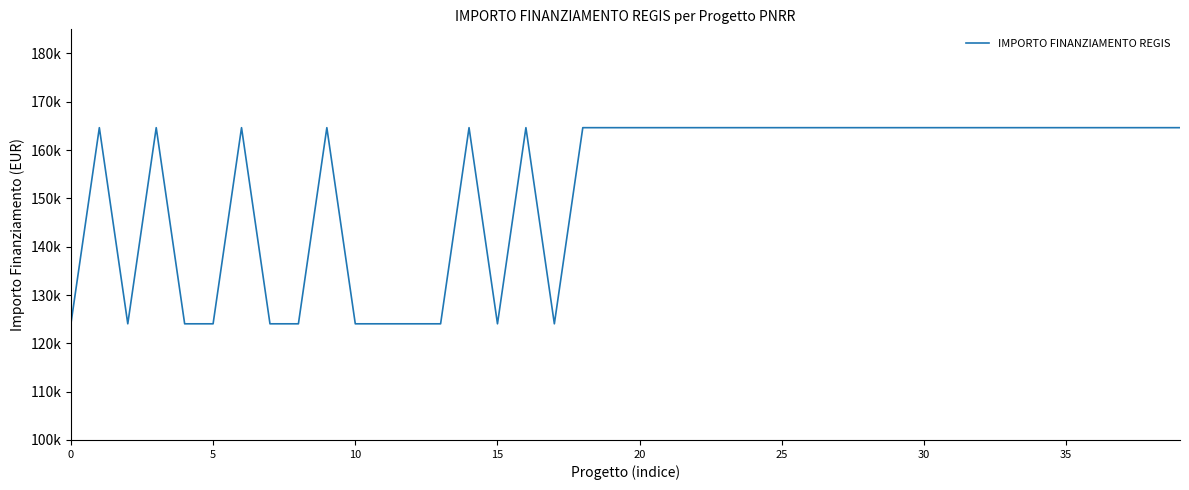

Is this an area chart (filled region under the line)?

No